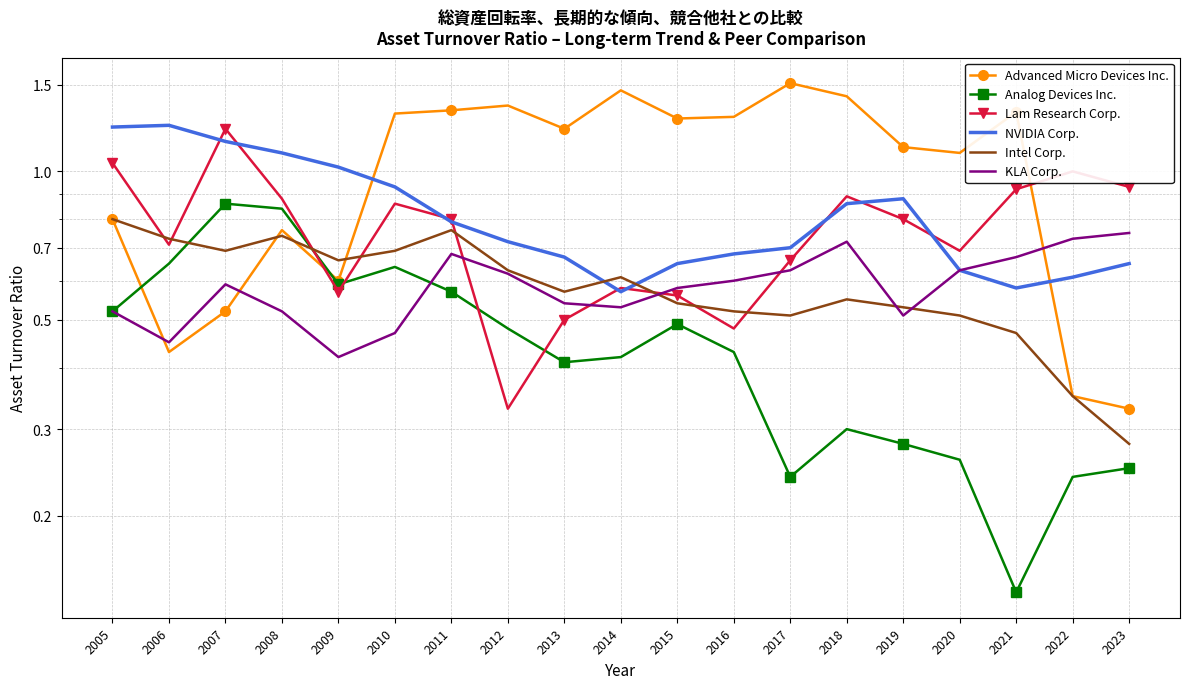

Rank the series by their maximum value, from lowest to highest.

KLA Corp., Intel Corp., Analog Devices Inc., Lam Research Corp., NVIDIA Corp., Advanced Micro Devices Inc.